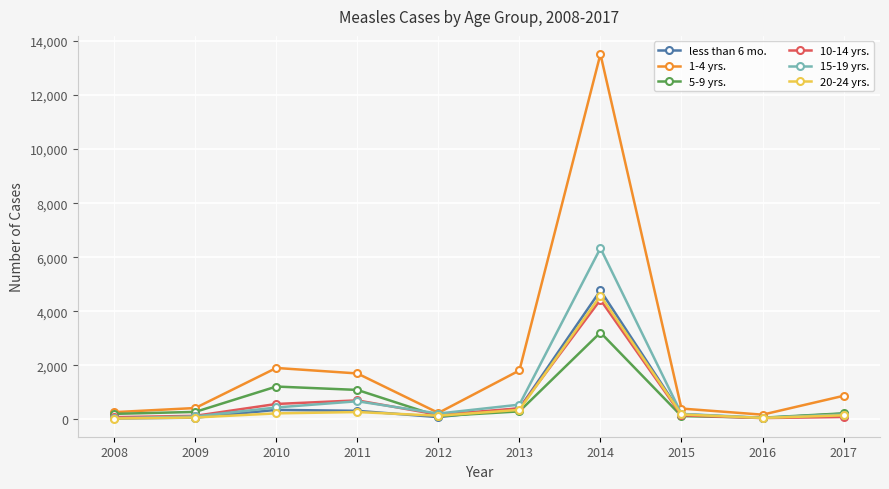

At which label is 5-9 yrs. closest to 1634?

2010